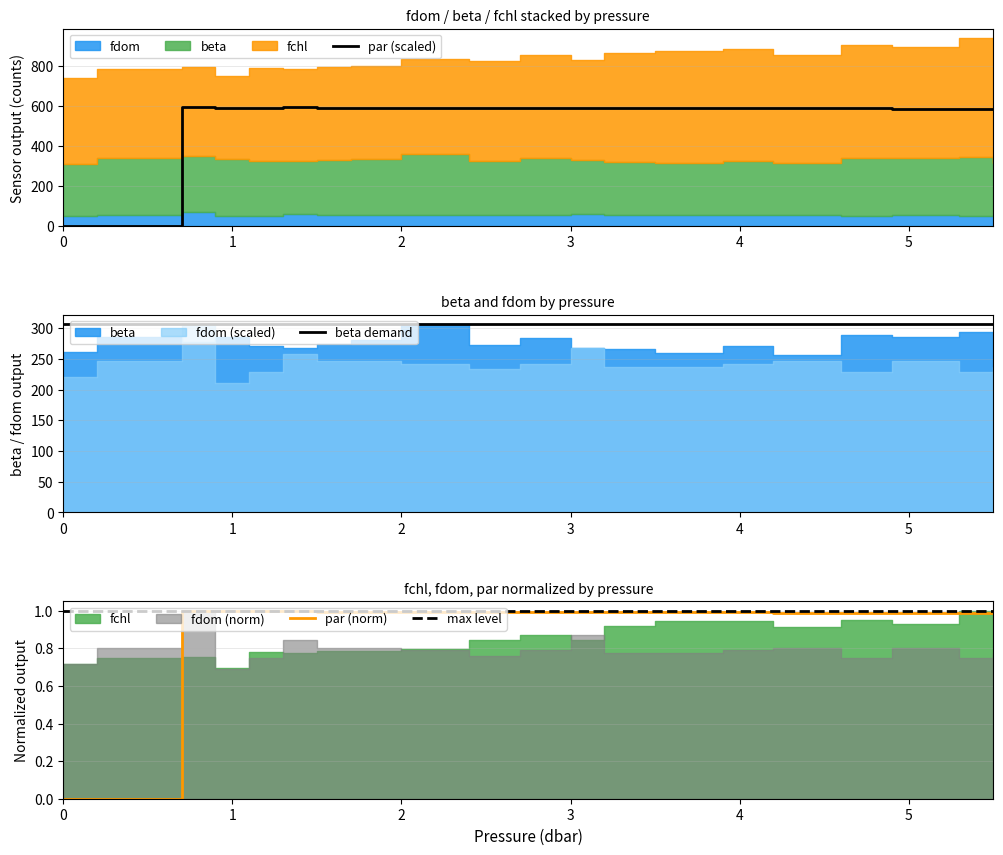

Count the number of data series in this chart.

4